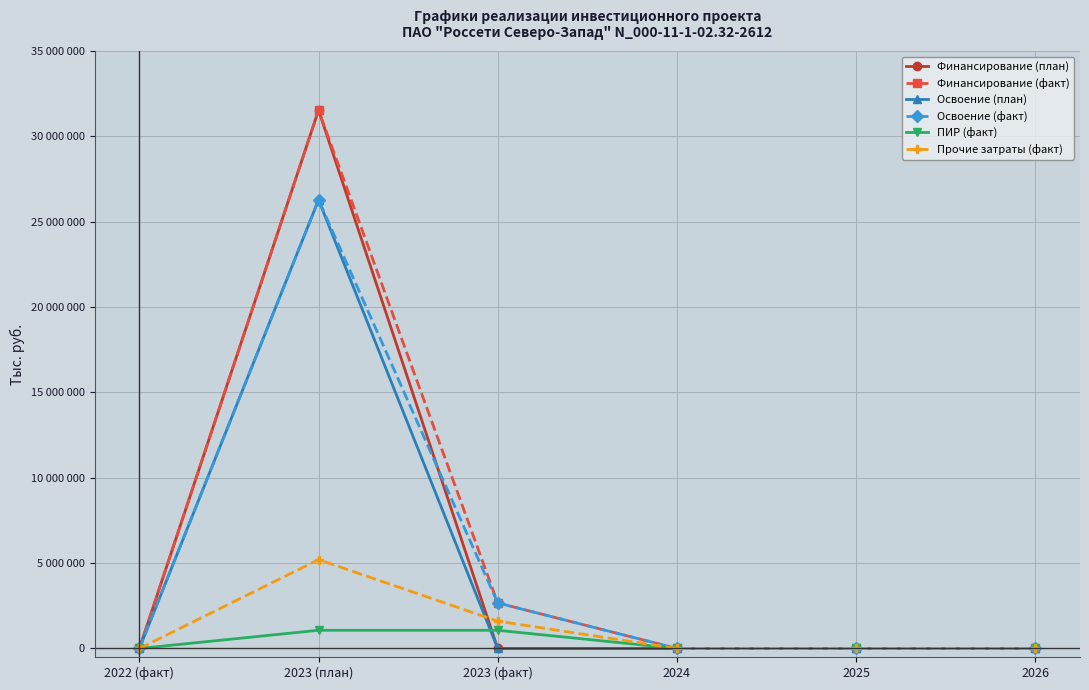

Does the chart have visible grid lines?

Yes